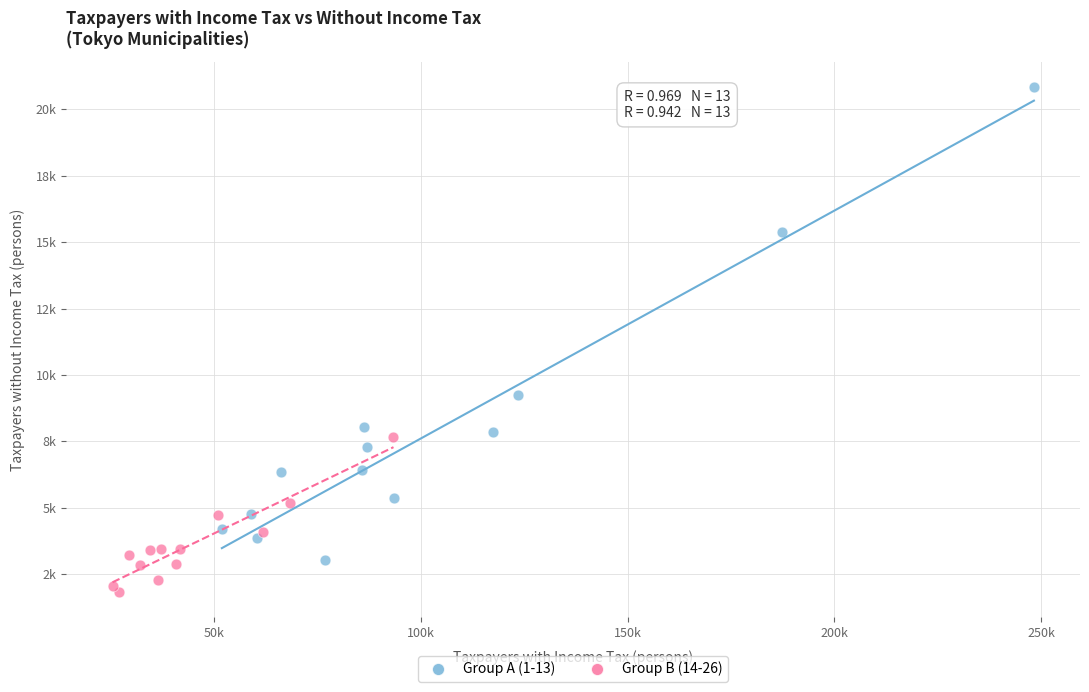

Which series reaches the maximum Y coordinate?

Group A (1-13)